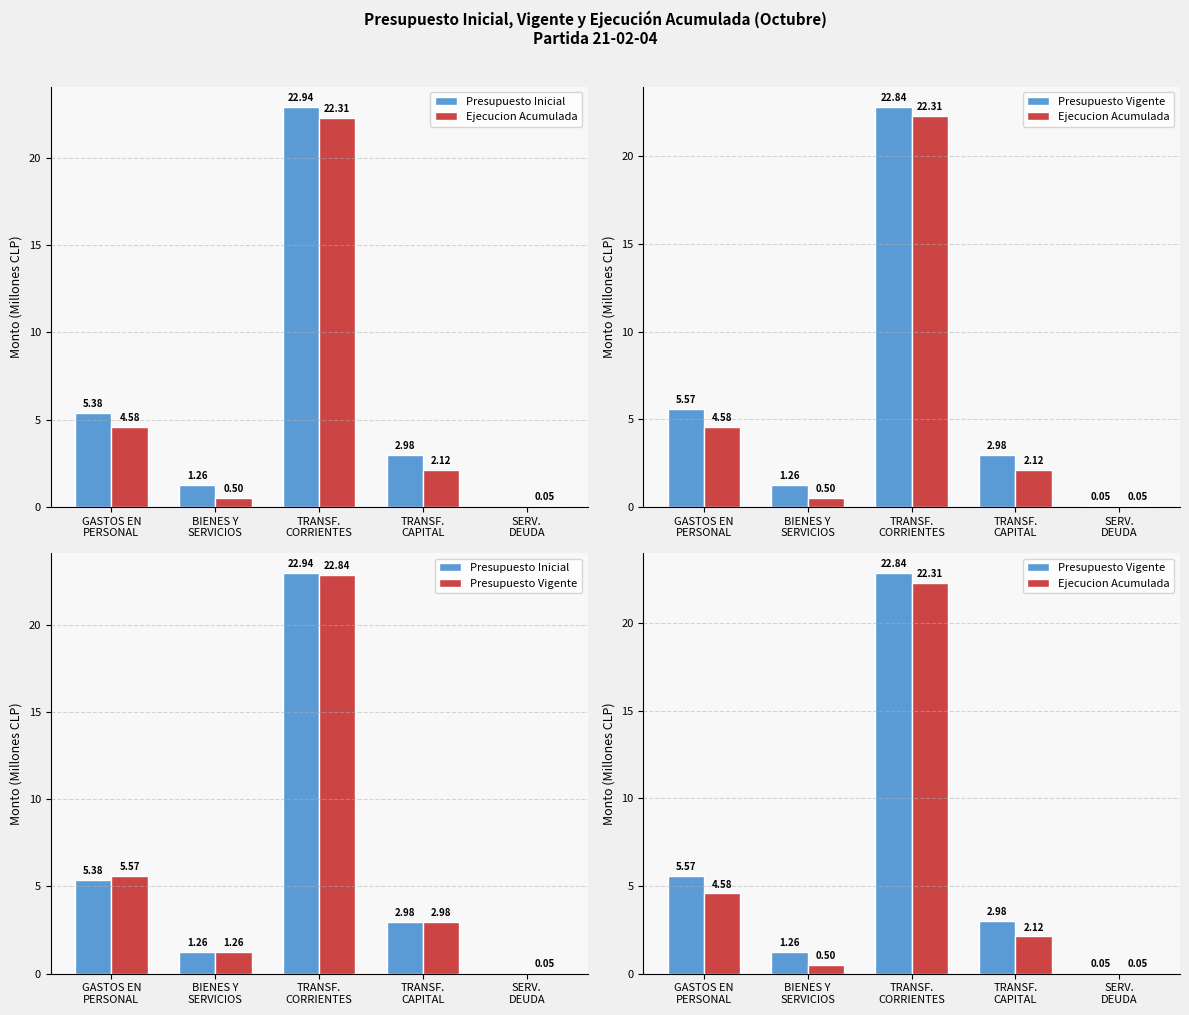

What is the label of the 2nd bar from the left?

BIENES Y
SERVICIOS